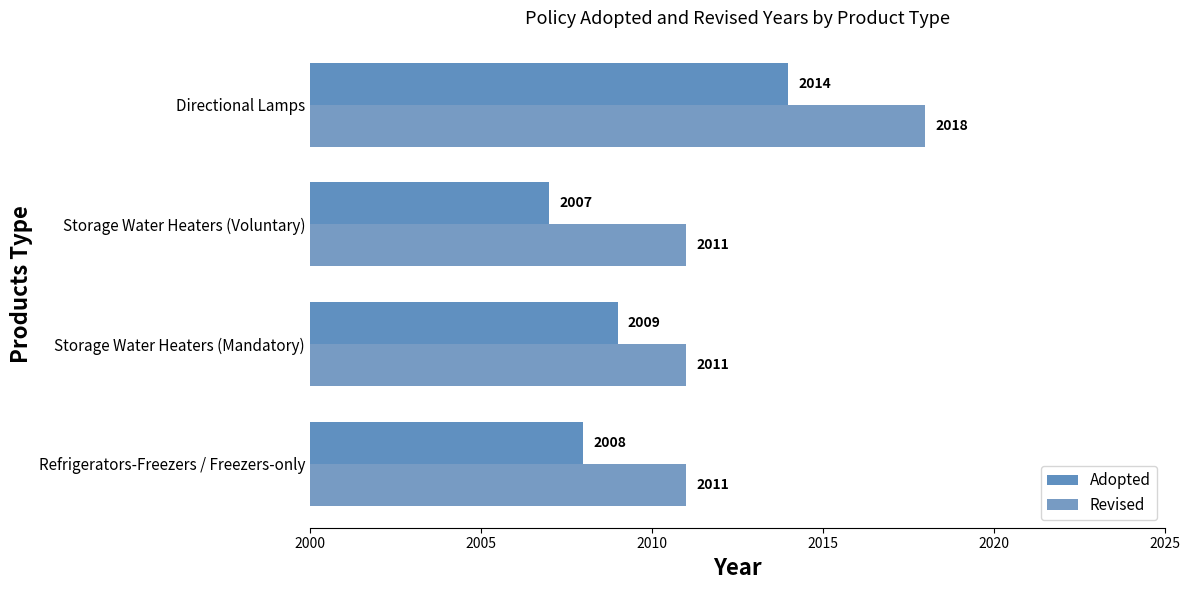

At how many categories does at least one series exceed 2017?

1